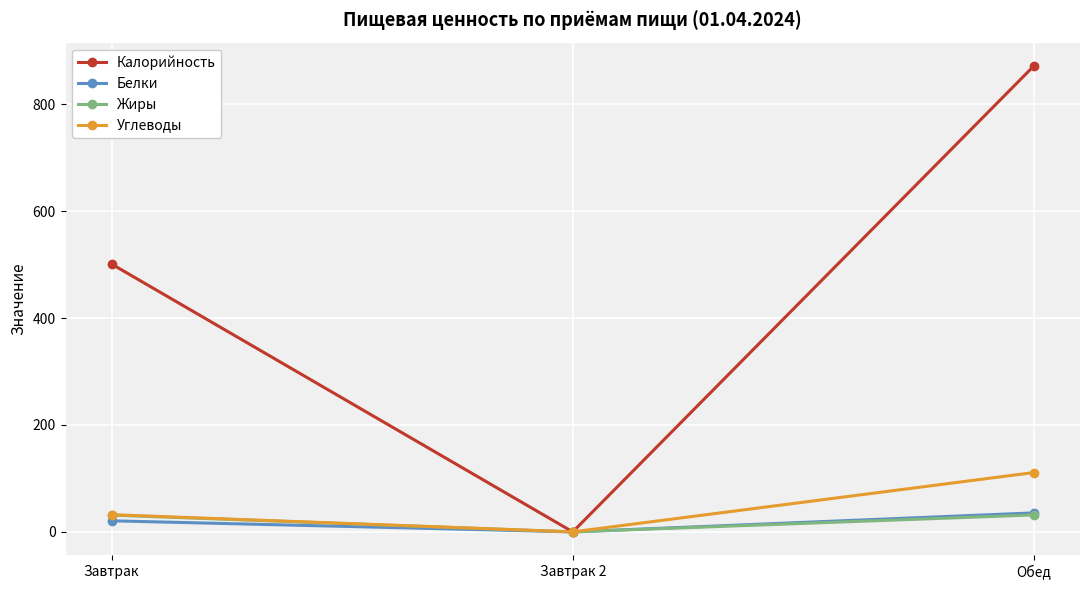

What is the highest value of the Жиры series?

31.7